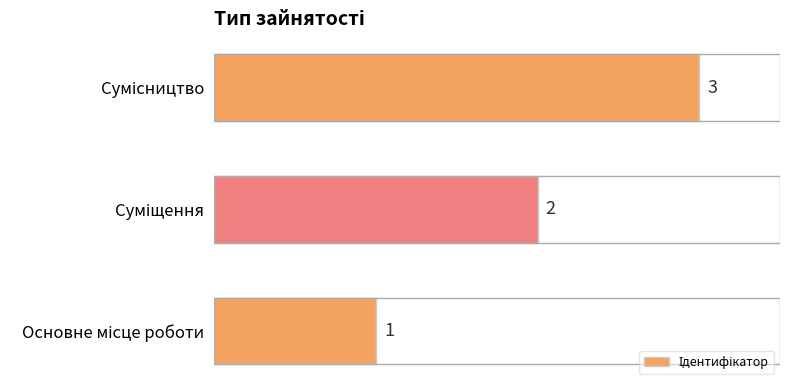

What is the sum of all values?

6